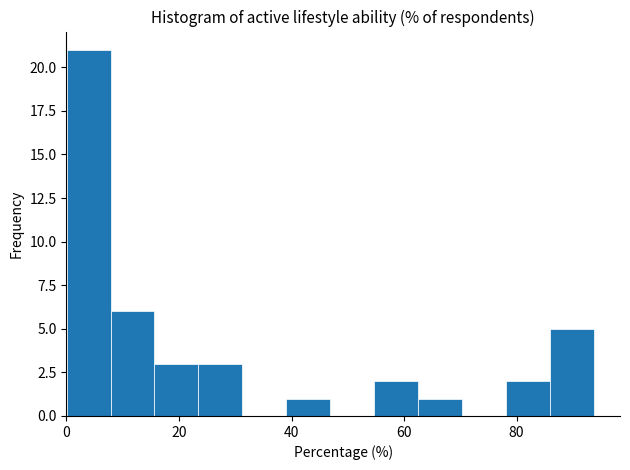

Read against the x-axis, roughly where is the centre of the tallest bar?

4